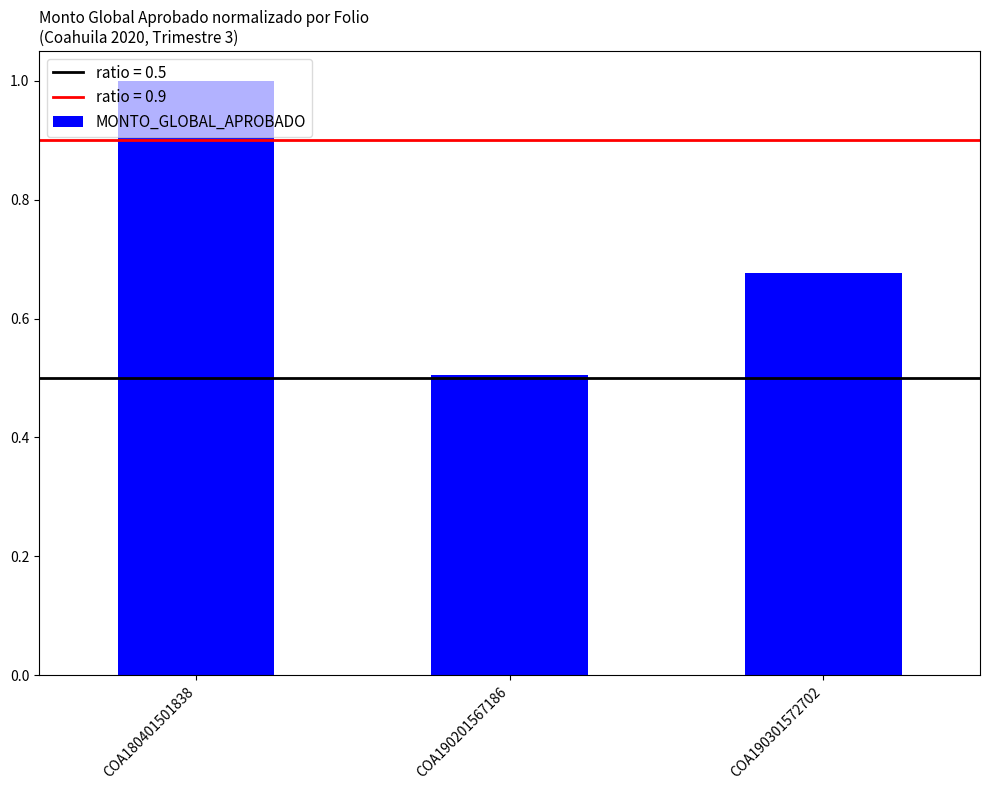

List the labels in order of value, smallest first.

COA190201567186, COA190301572702, COA180401501838